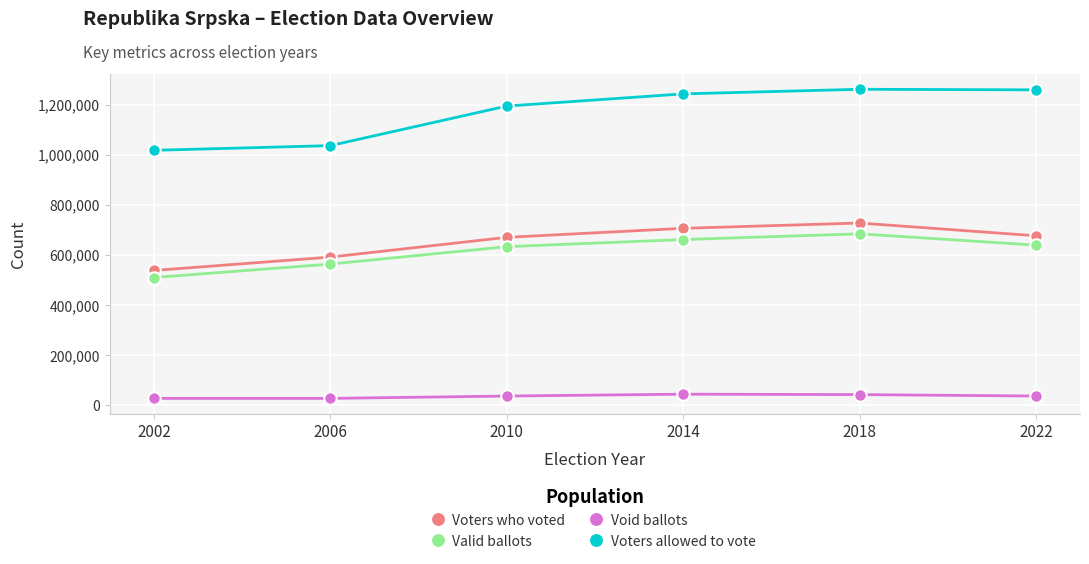

At which label does Voters allowed to vote reach its minimum?

2002